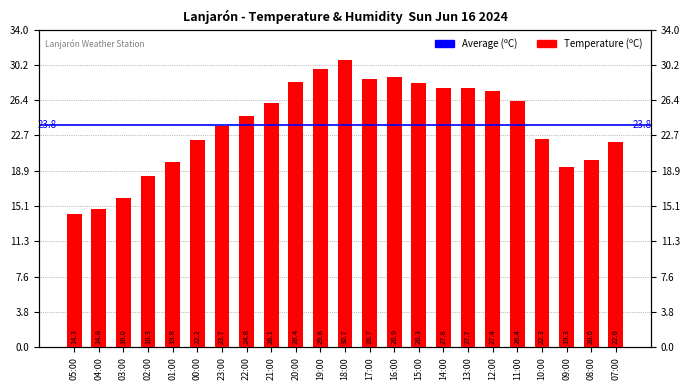

What value does the data have at 01:00?

19.8